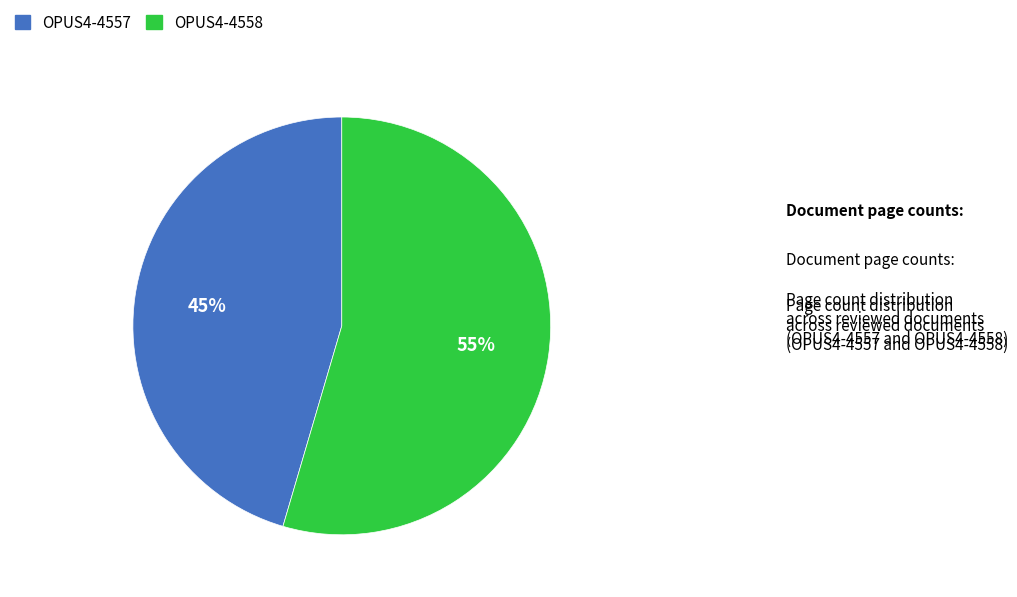

Combined, do OPUS4-4558 and OPUS4-4557 account for over 50%?

Yes